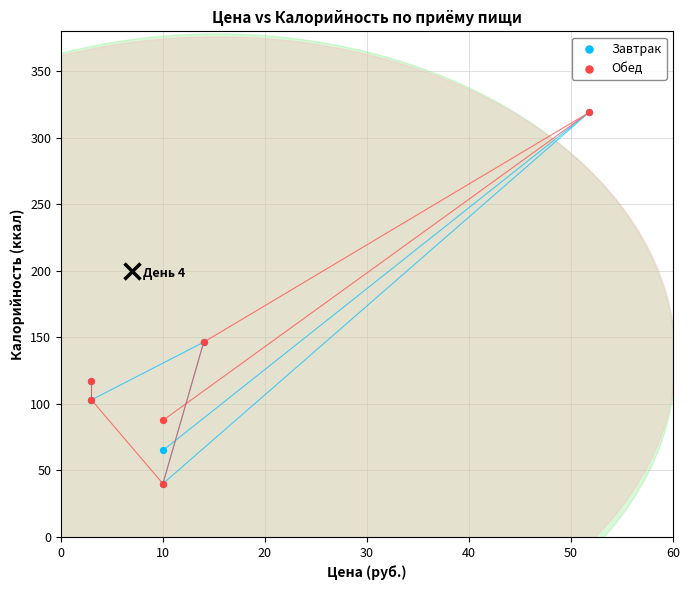

What are all the series names shown in the legend?

Завтрак, Обед